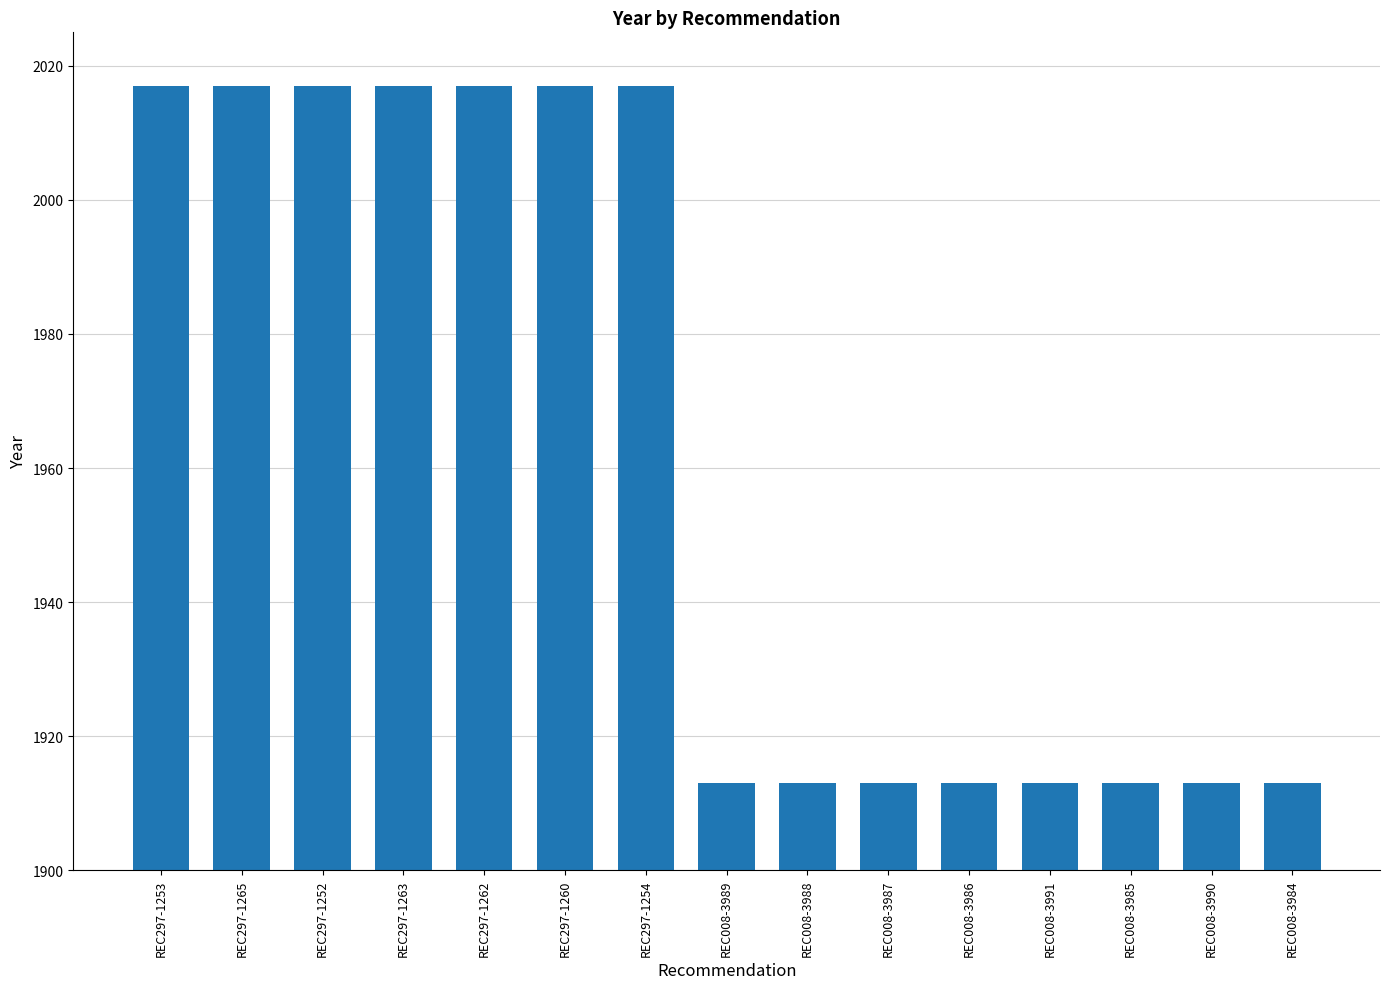

What is the maximum value shown in the chart?

2017